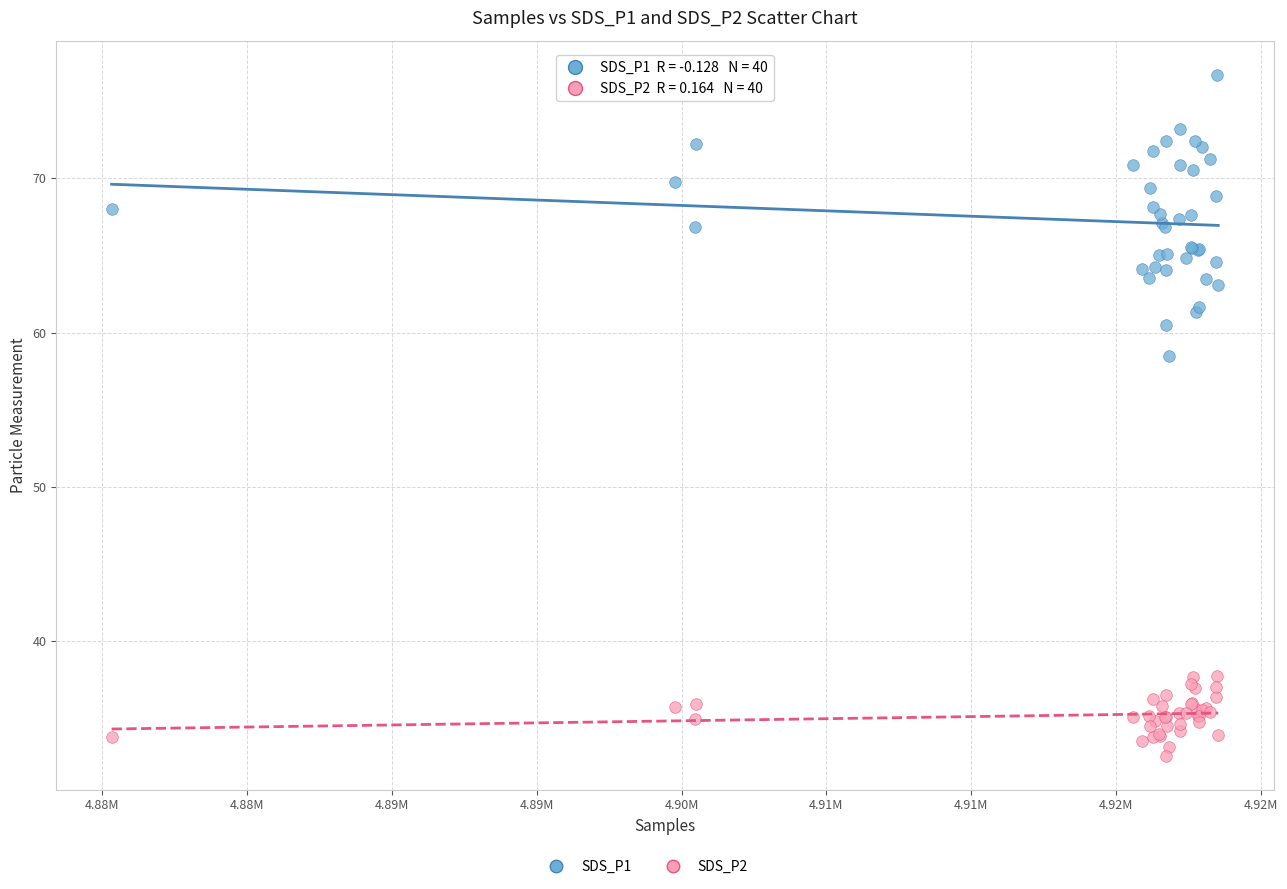

Across all series, what Y value is closest to 54?

58.5